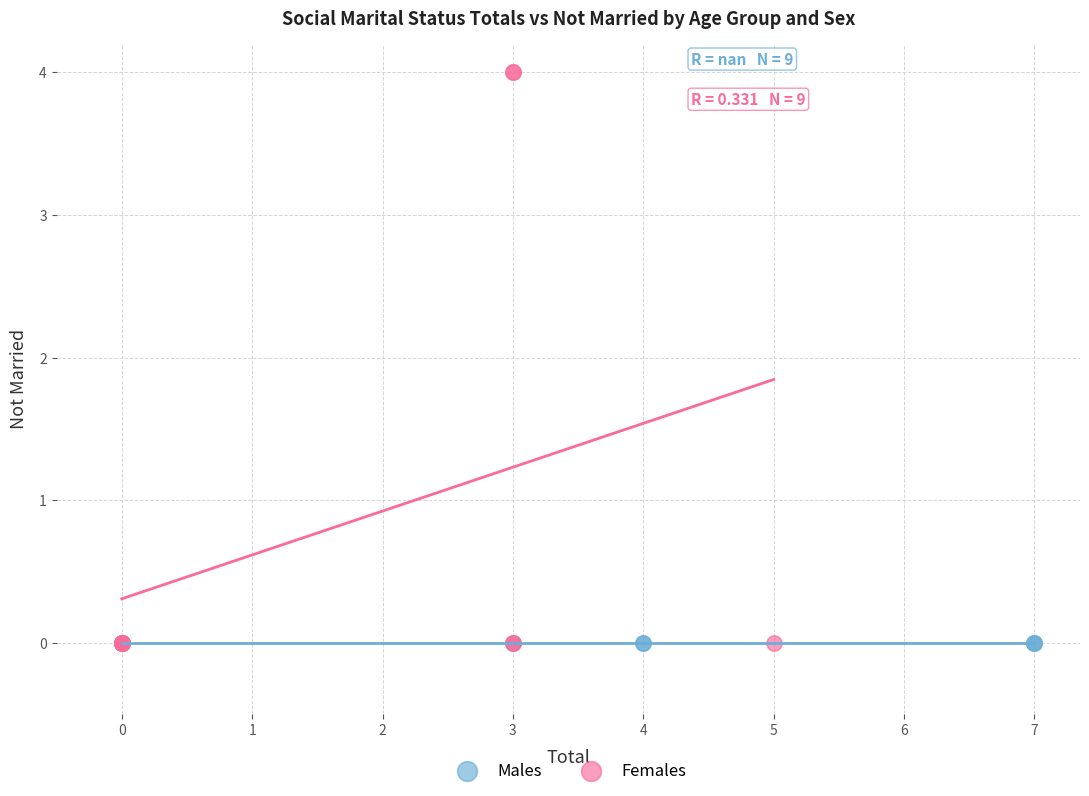

Which series reaches the maximum Y coordinate?

Females